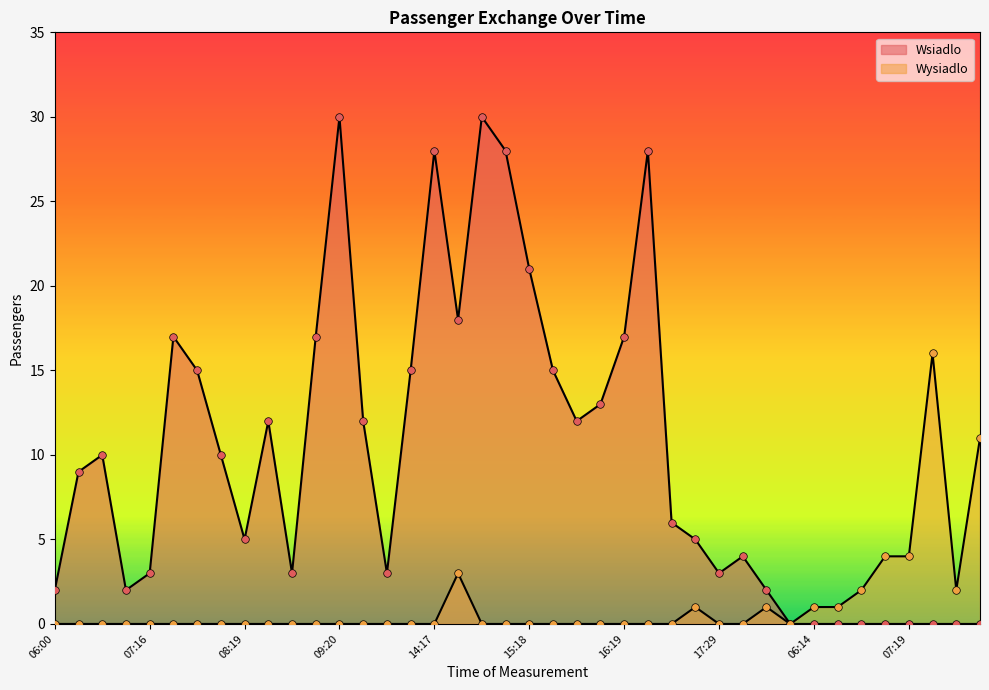

What is the total value across all series at 08:42?

3